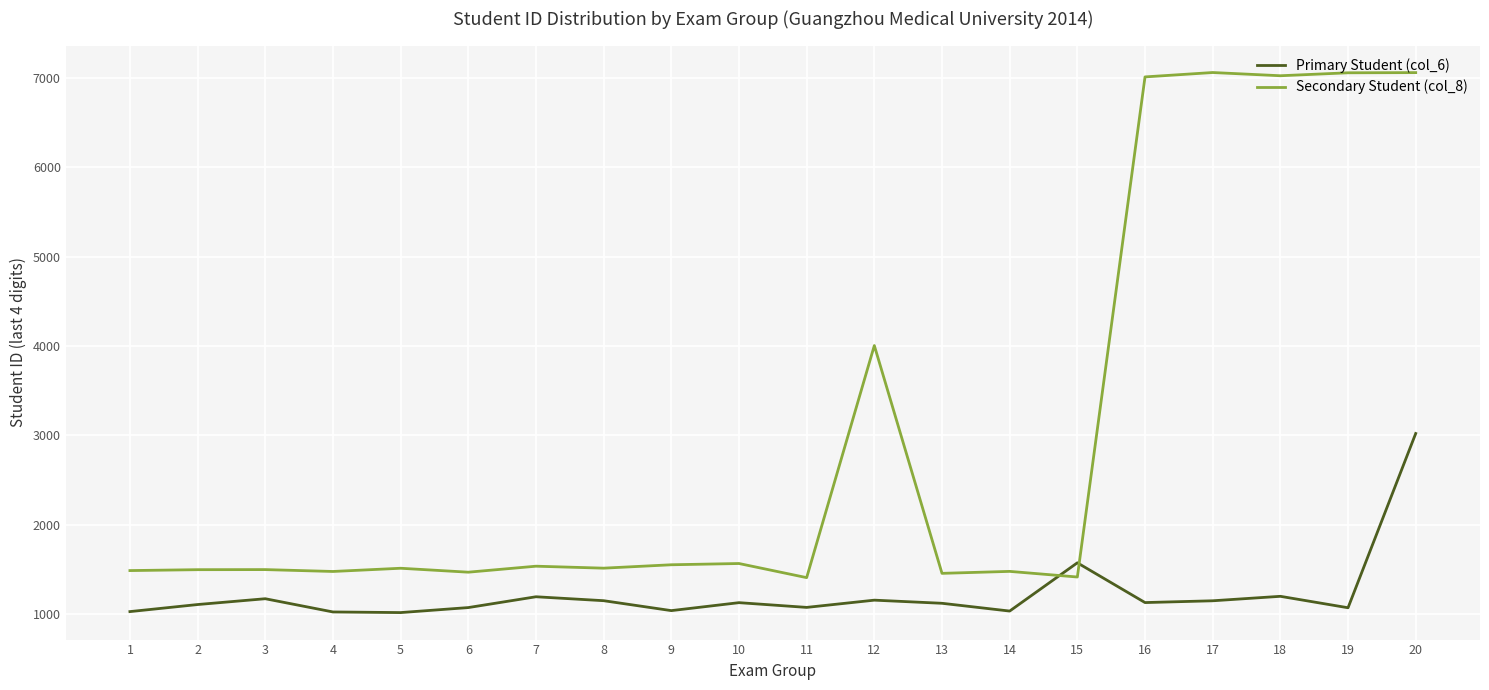

At how many categories does at least one series exceed 5582?

5